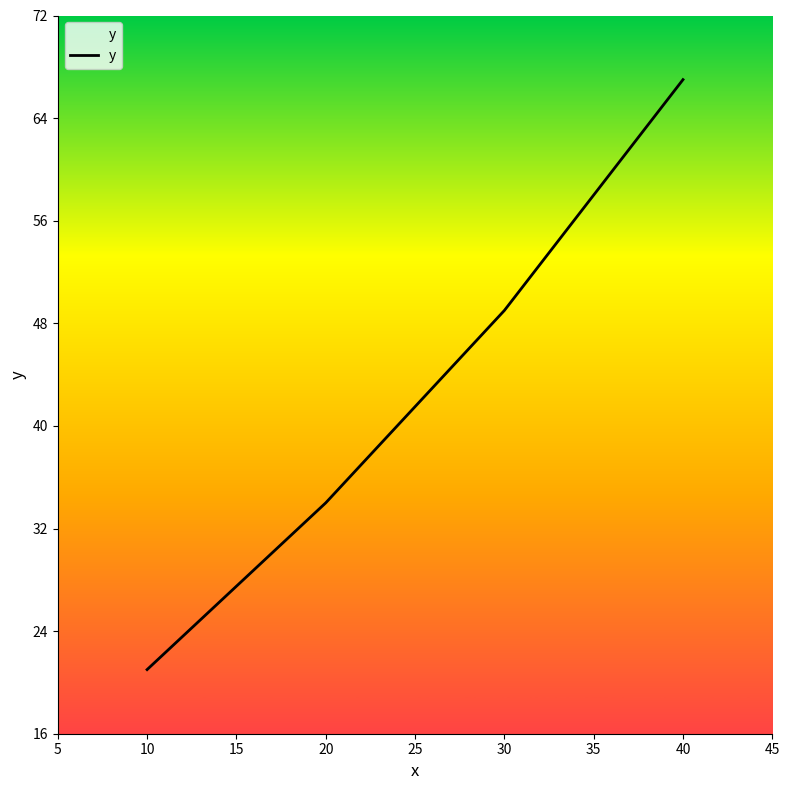

Which has a higher value, 30 or 20?

30